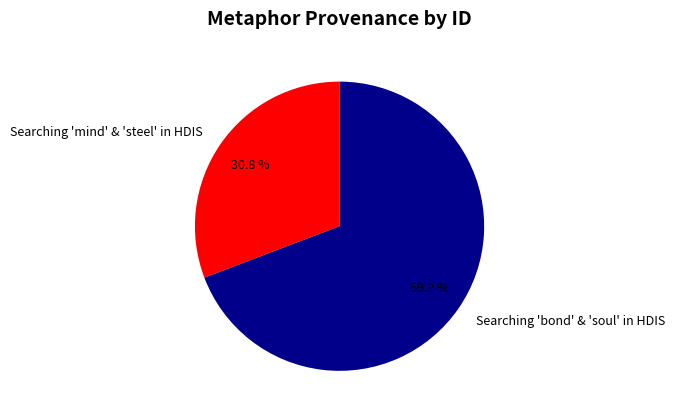

Which has a higher value, Searching 'mind' & 'steel' in HDIS or Searching 'bond' & 'soul' in HDIS?

Searching 'bond' & 'soul' in HDIS